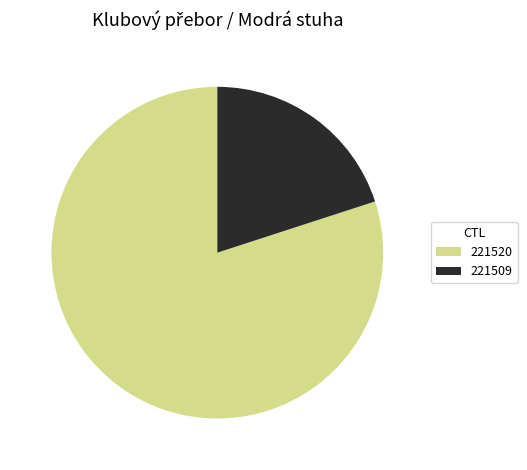

Is it true that 221520 is 80% of the pie?

True